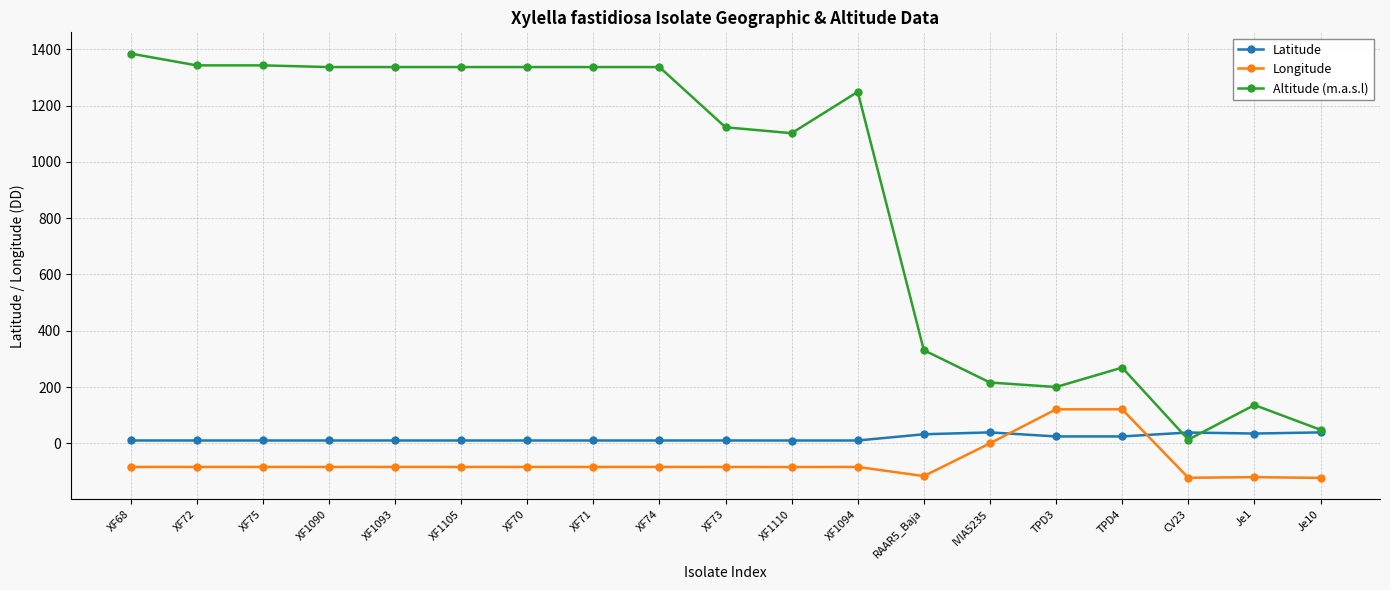

What is the average value of the Longitude series?

-65.8